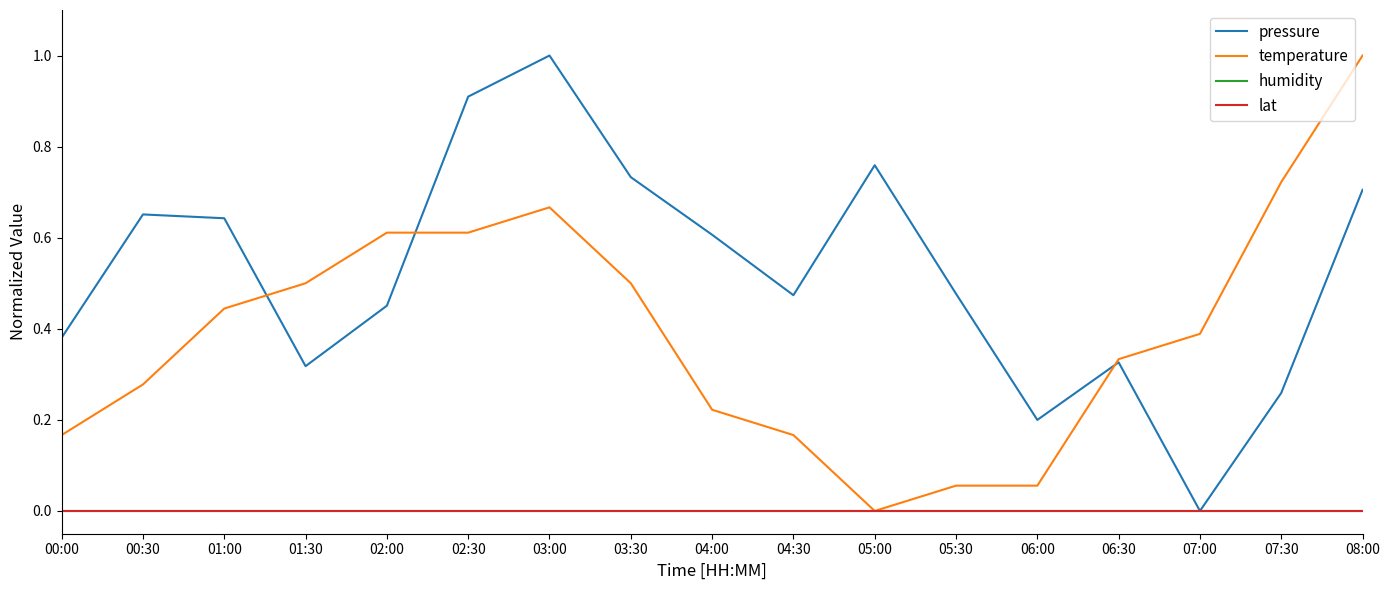

Is this an area chart (filled region under the line)?

No